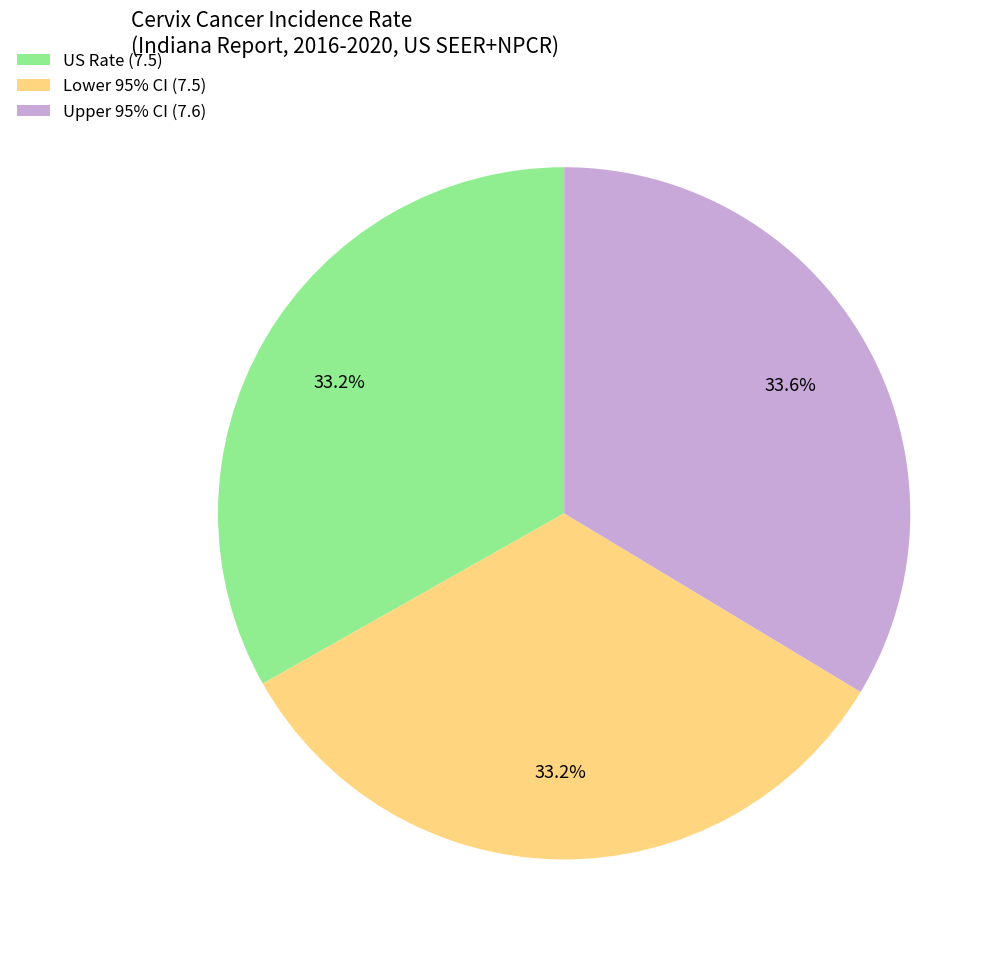

What is the ratio of the value at Upper 95% CI (7.6) to the value at US Rate (7.5)?

1.0